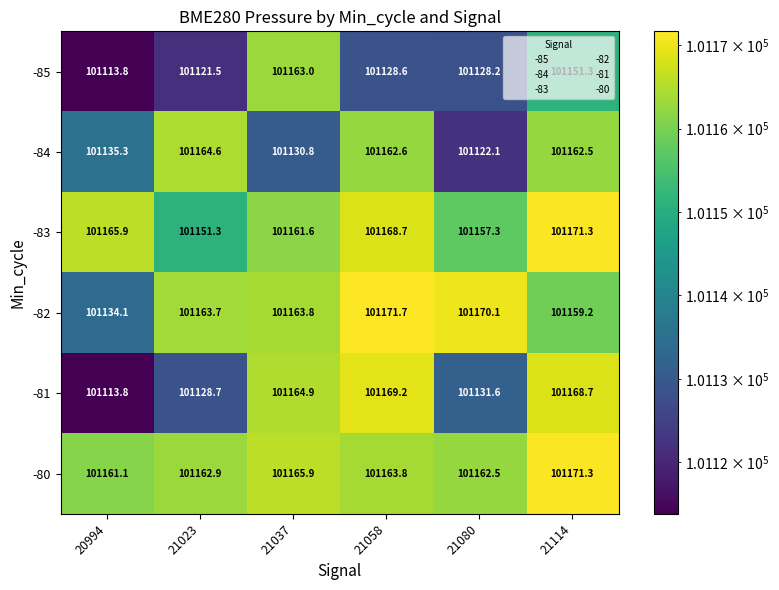

At which label is -82 closest to 101152?

21114